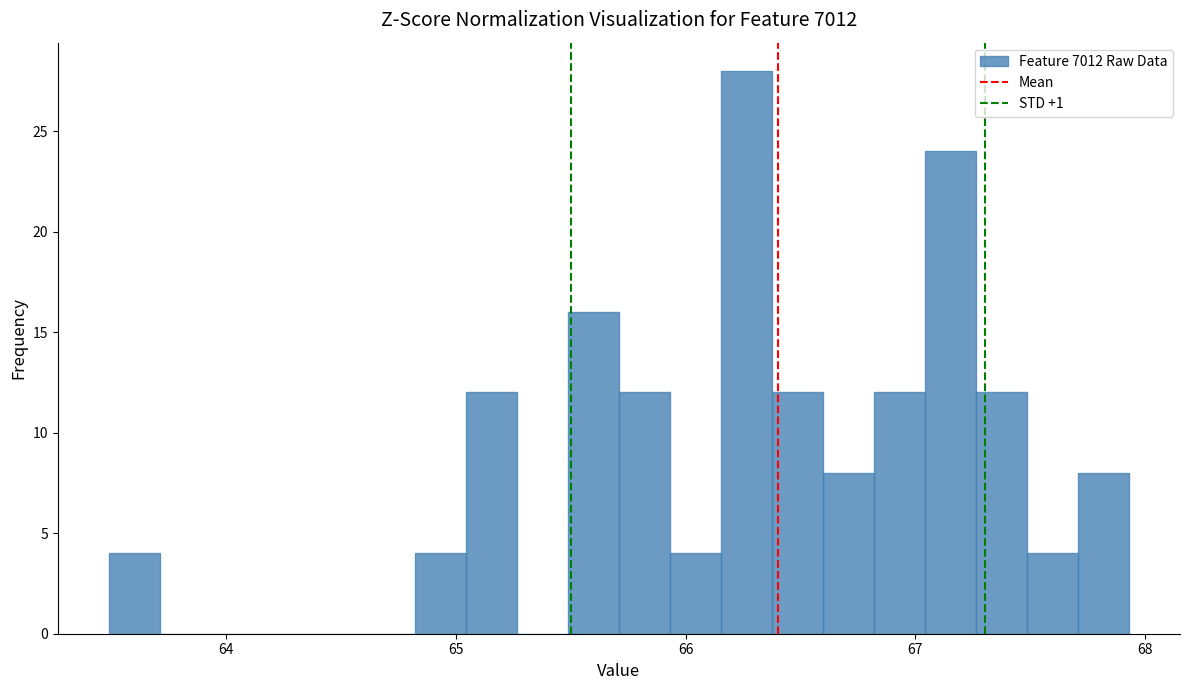

Read against the x-axis, roughly where is the centre of the tallest bar?

66.3